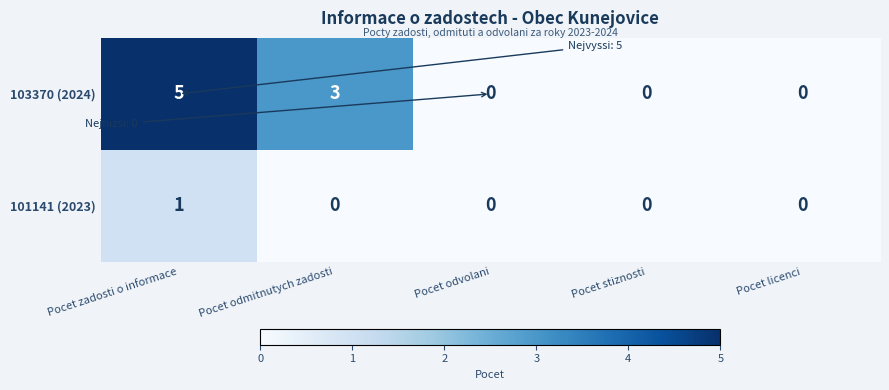

Reading right to left, transcribe all the data shown in this chart.

103370 (2024): Pocet licenci=0	Pocet stiznosti=0	Pocet odvolani=0	Pocet odmitnutych zadosti=3	Pocet zadosti o informace=5
101141 (2023): Pocet licenci=0	Pocet stiznosti=0	Pocet odvolani=0	Pocet odmitnutych zadosti=0	Pocet zadosti o informace=1